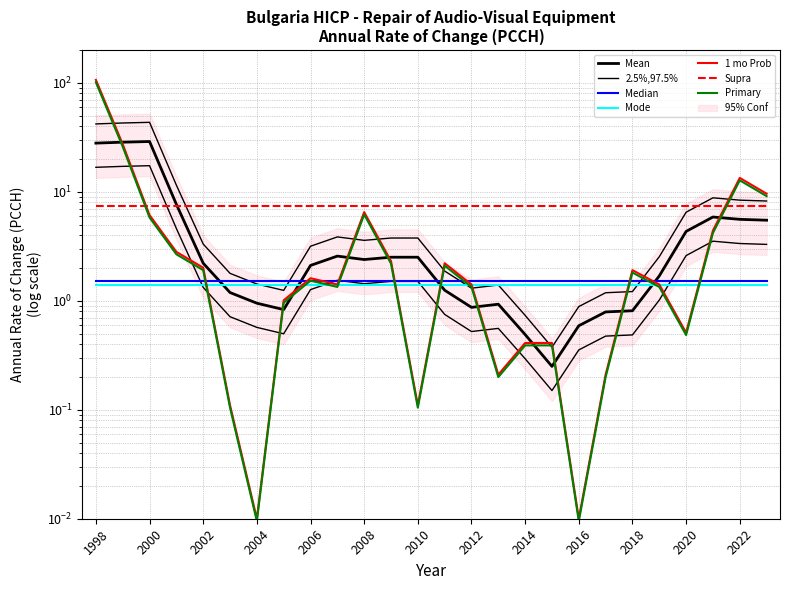

What is the value of the 5th point from the left?

2.0